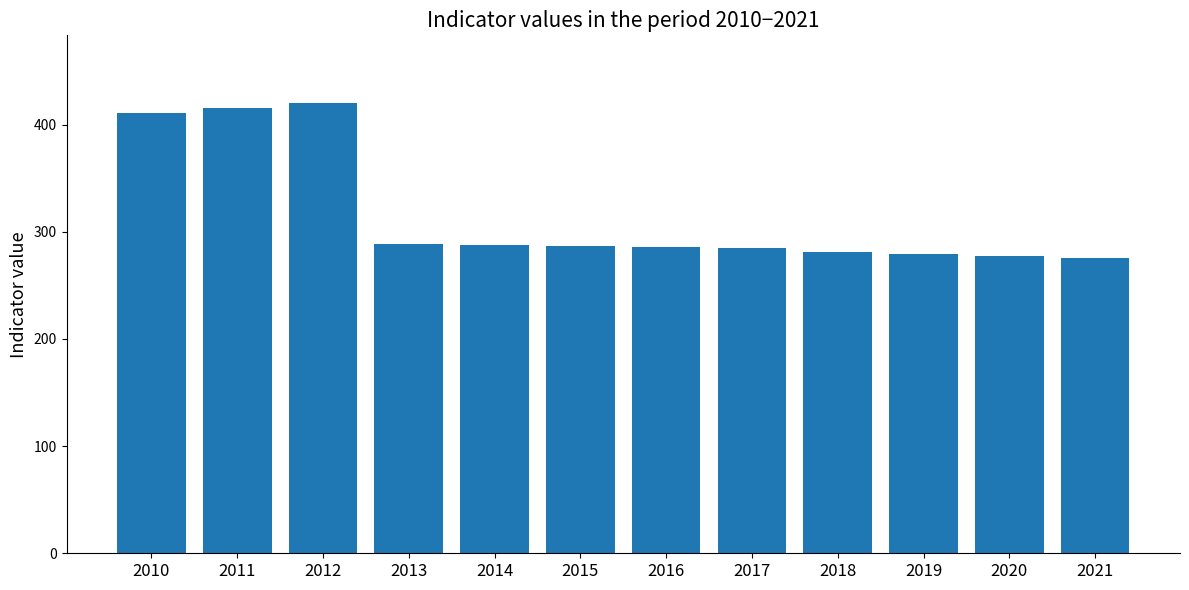

Between 2010 and 2020, which is larger?

2010